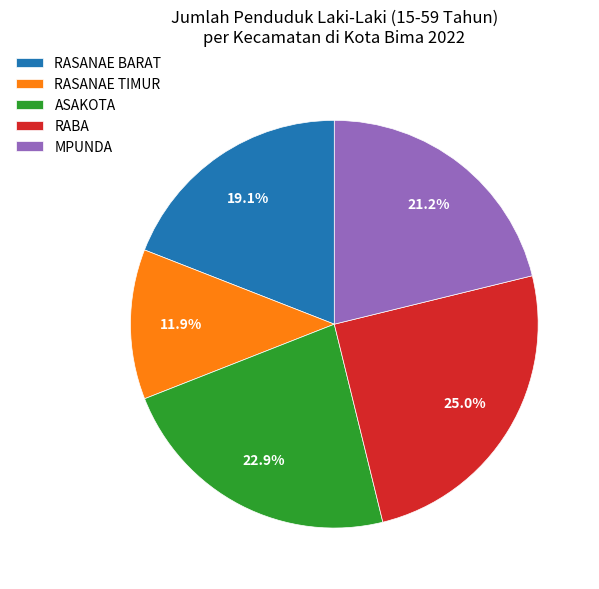

What is the smallest slice in the pie chart?

RASANAE TIMUR